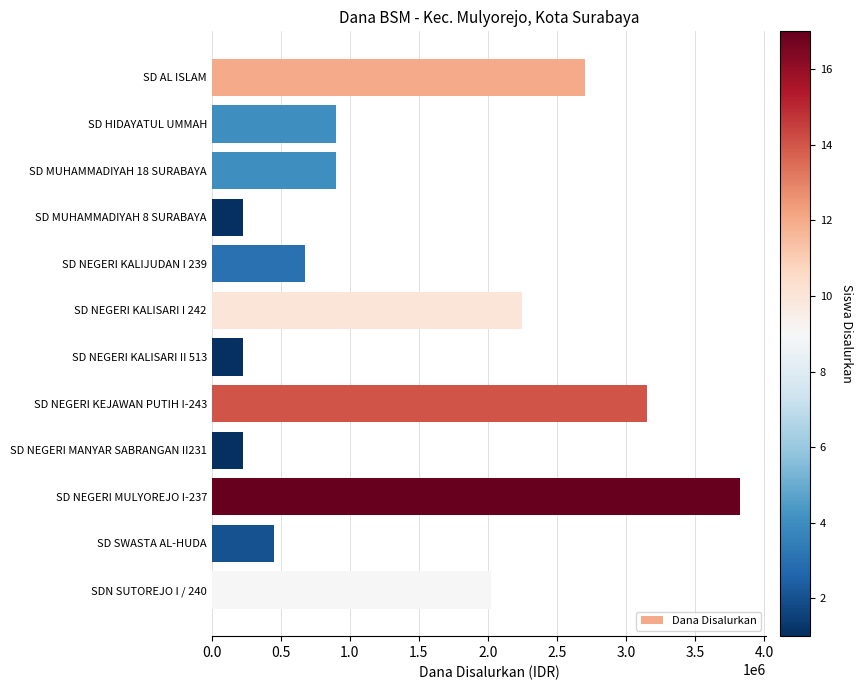

What is the difference between the maximum and minimum values?

3600000